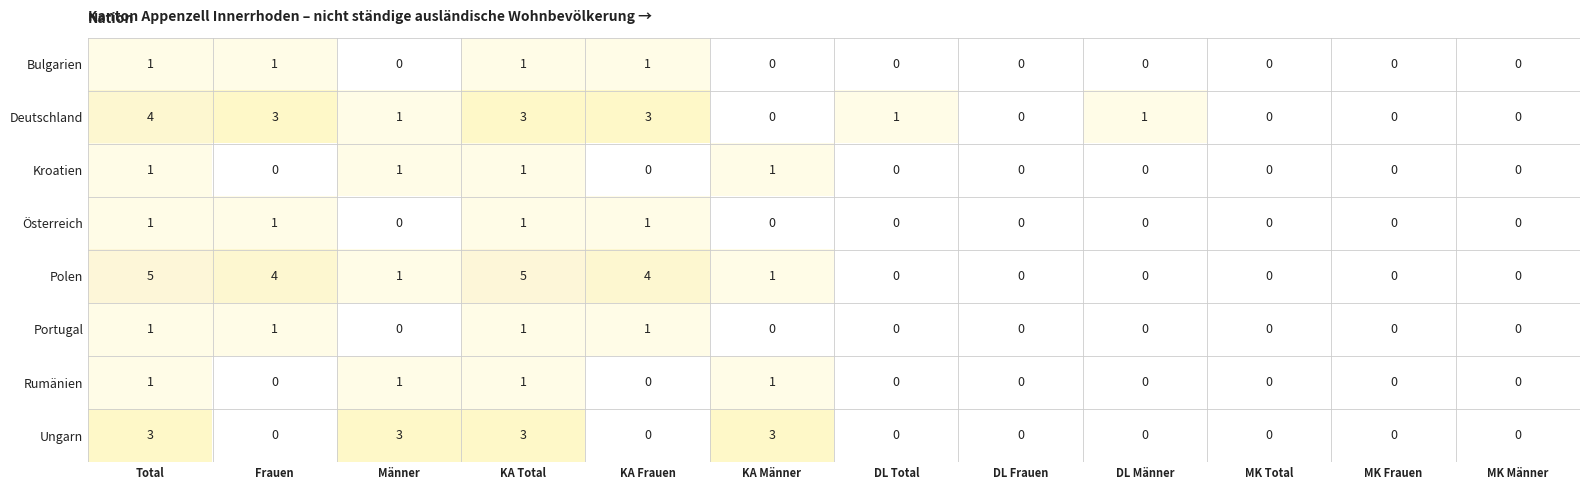

How many distinct data groups are displayed?

8